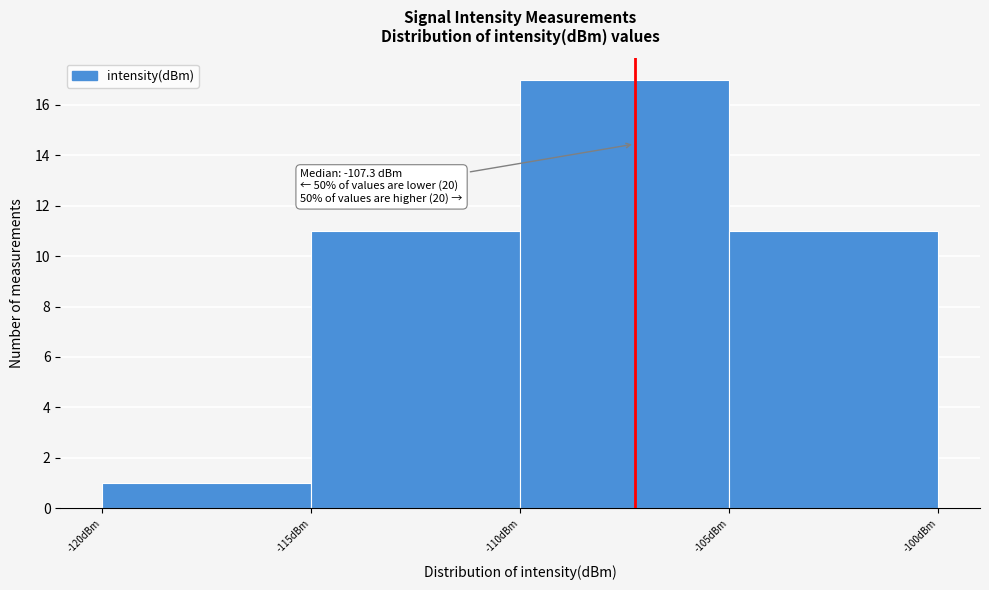

Over which range of the x-axis is the bar tallest?

-110 to -105